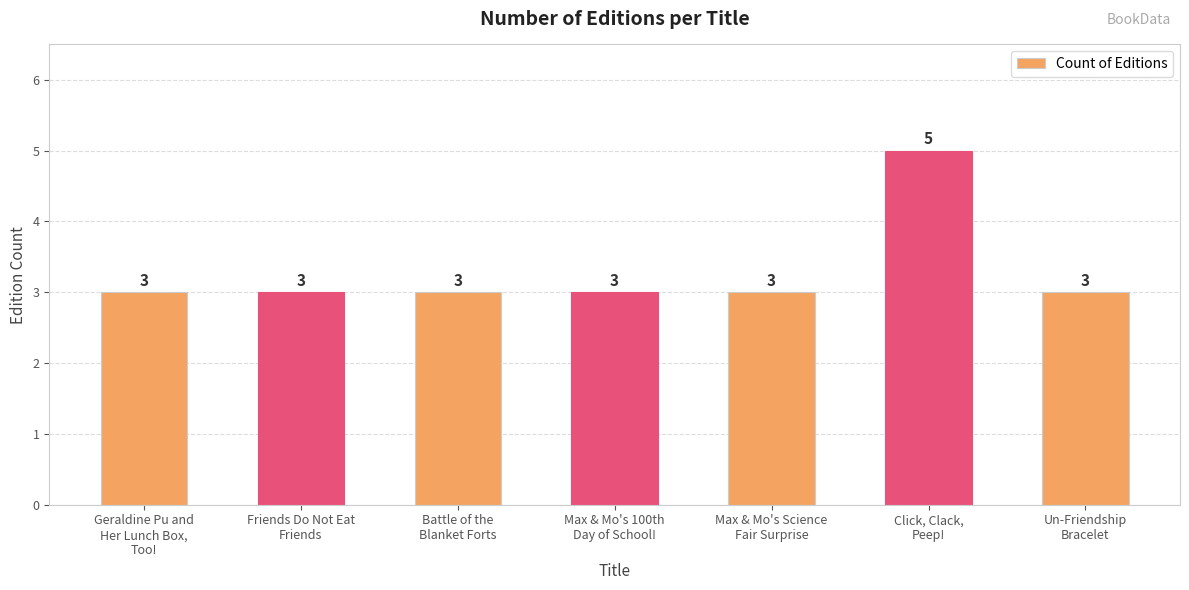

What is the average value?

3